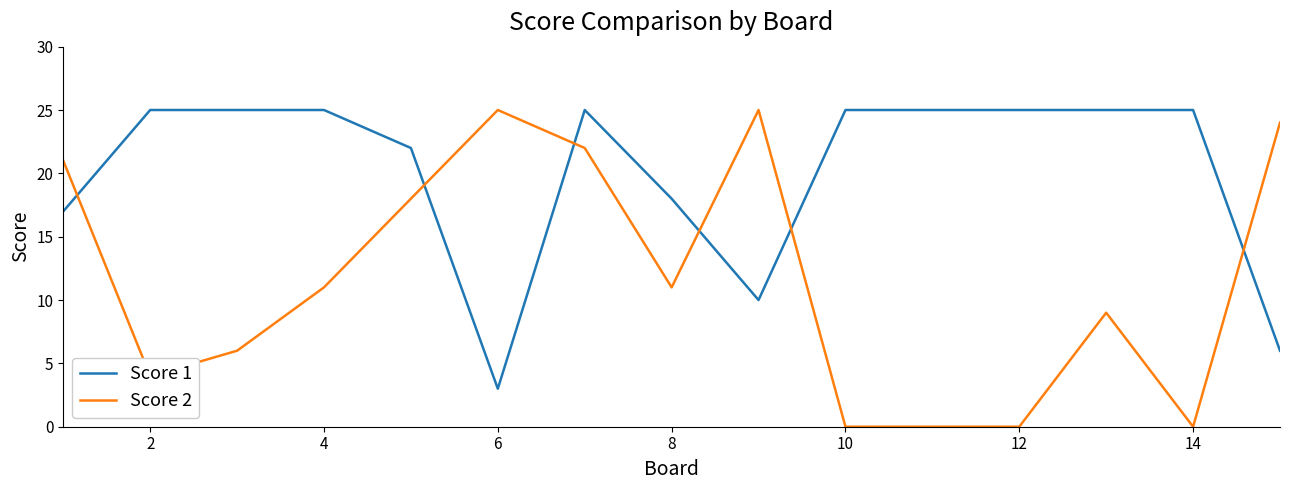

Rank the series by their average value, from lowest to highest.

Score 2, Score 1